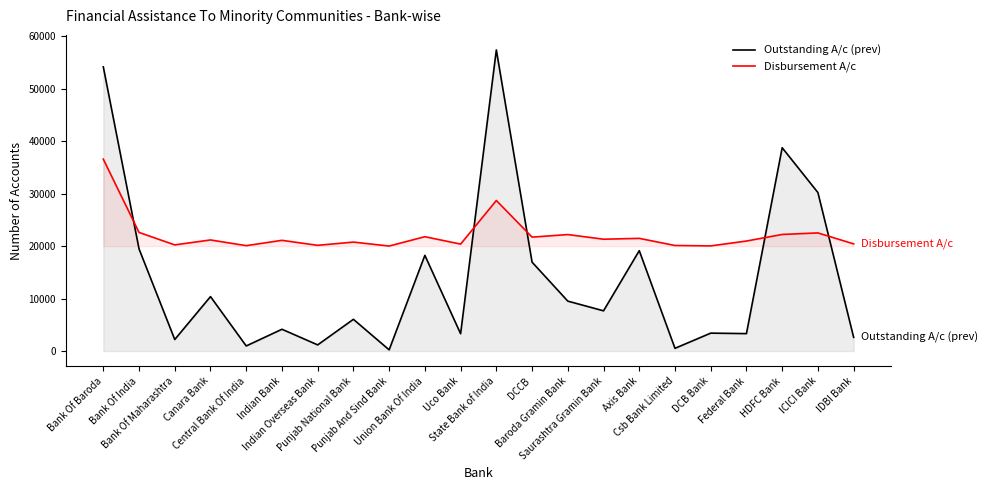

How many data points in Disbursement A/c are less than 21174?

11